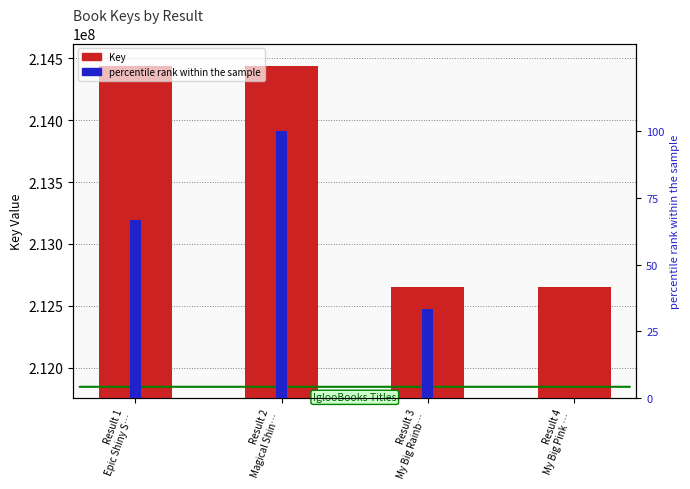

Which series has the widest spread of values?

Key